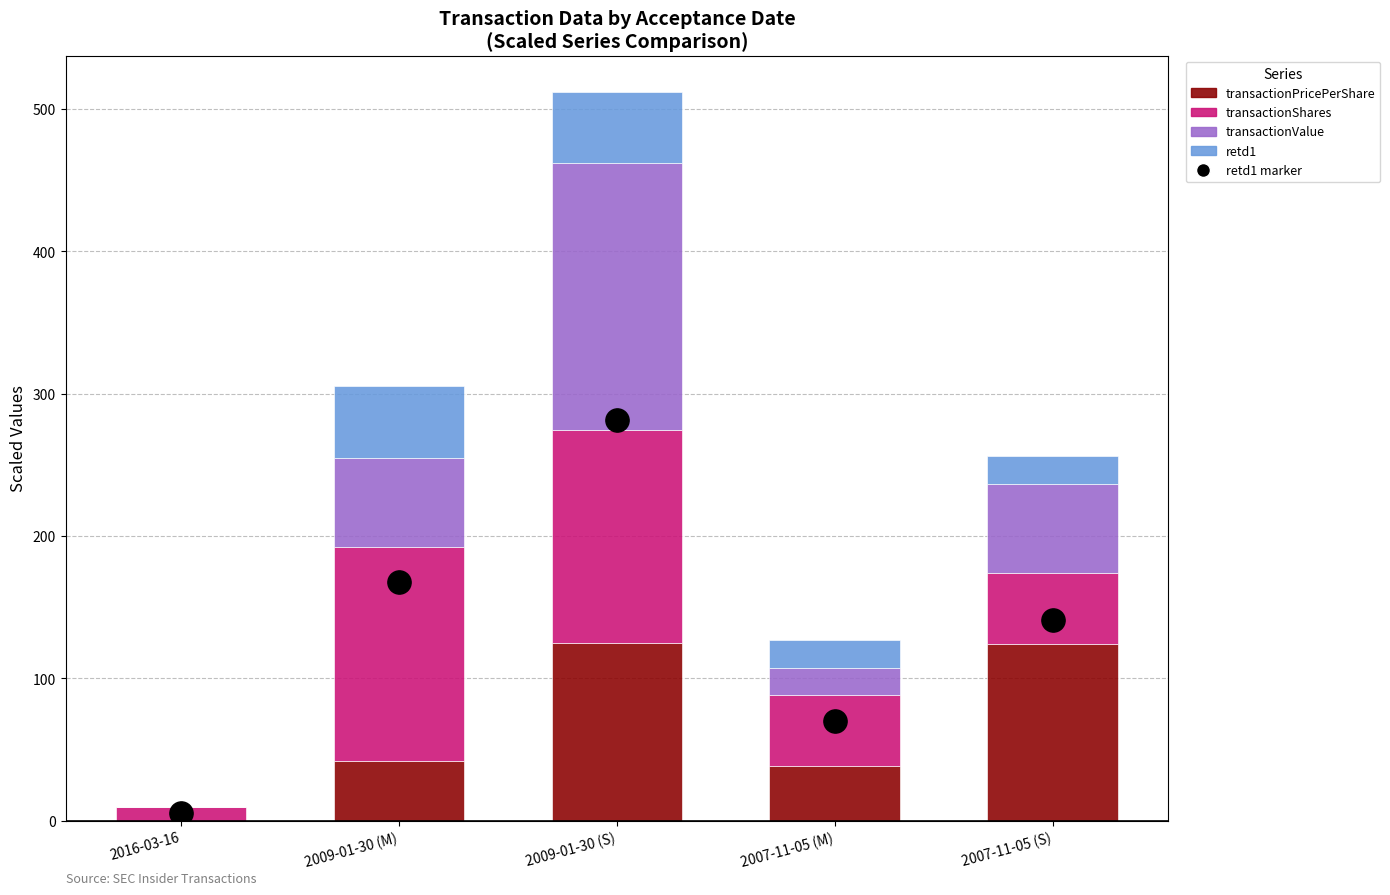

At which category is the sum across all series the highest?

2009-01-30 (S)